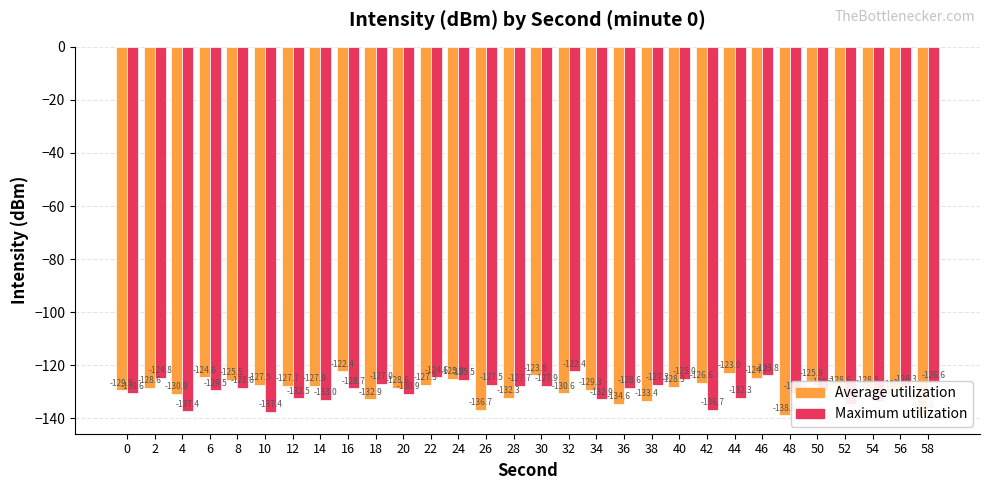

At which category is the sum across all series the highest?

46